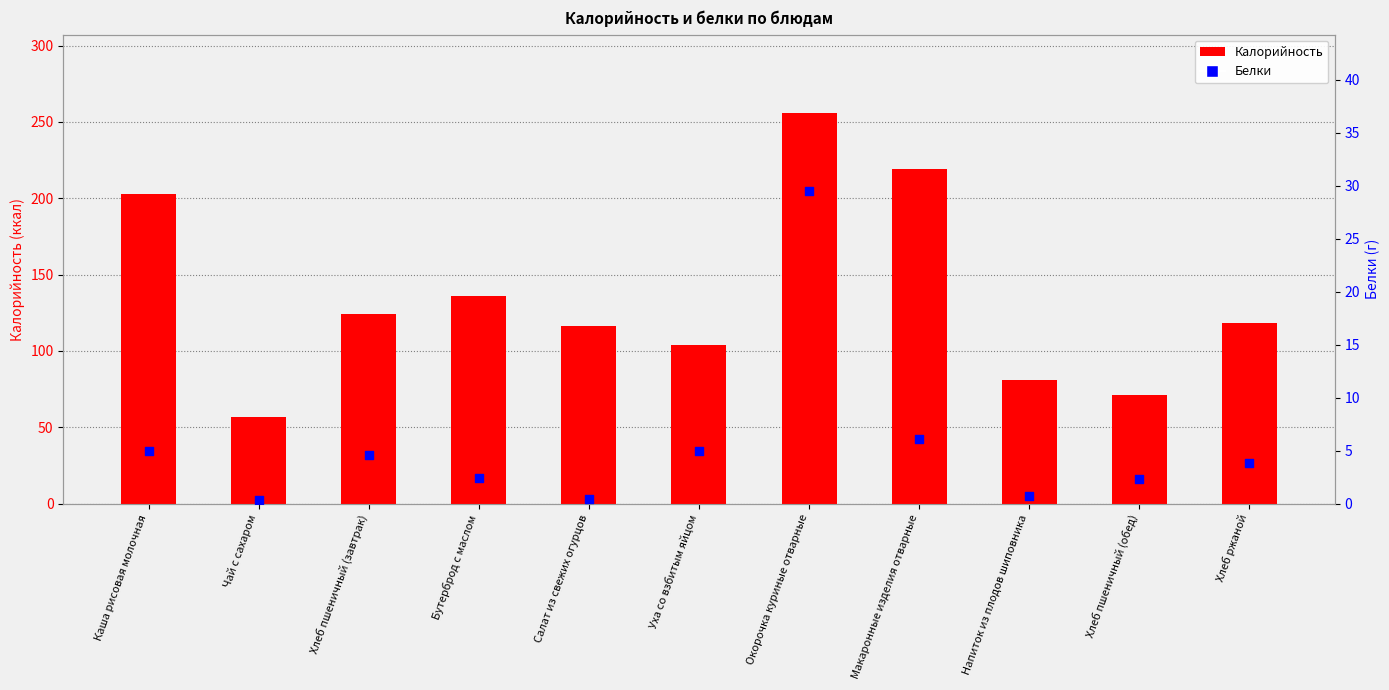

Which series contains the lowest Y value?

Белки